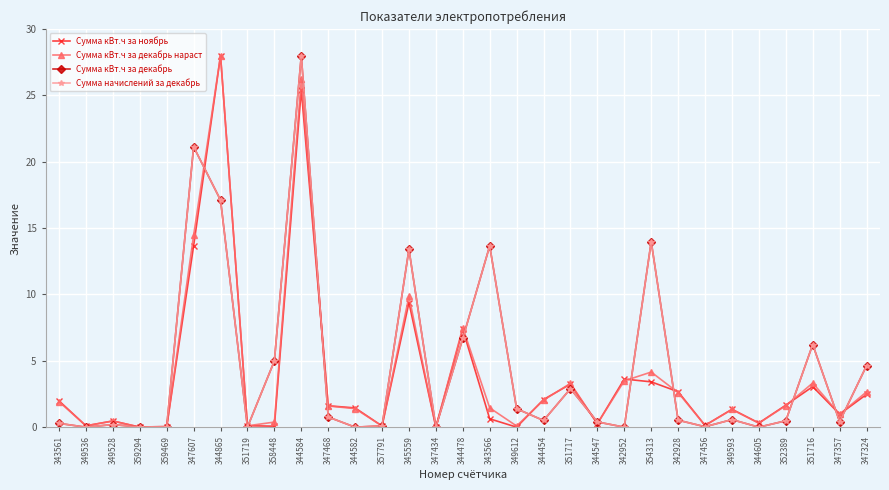

At which category is the sum across all series the highest?

344584